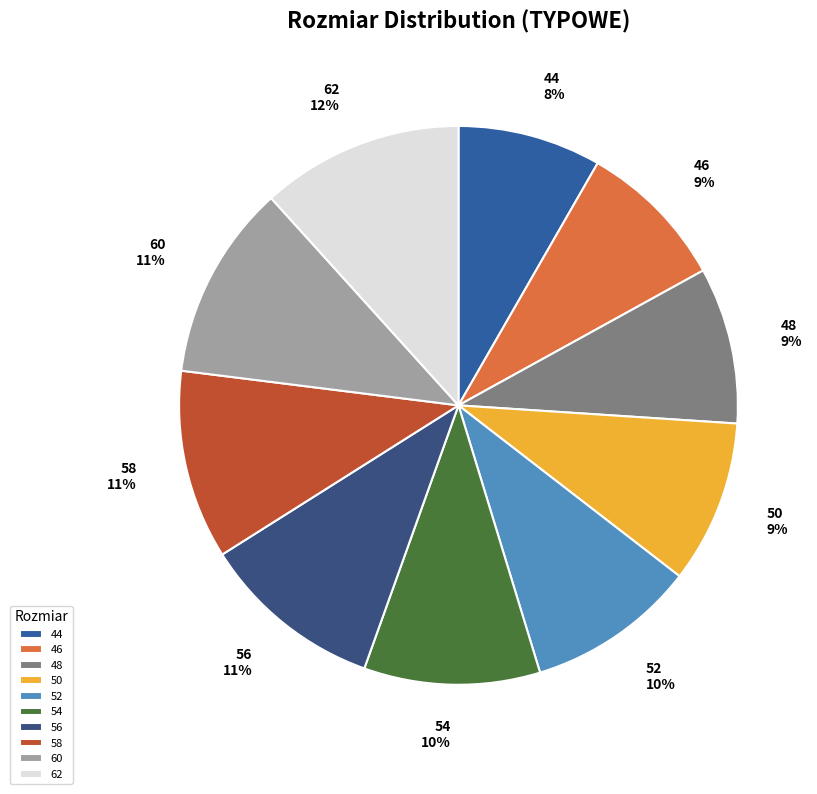

To the nearest percent, what is the average slice percentage?

10%